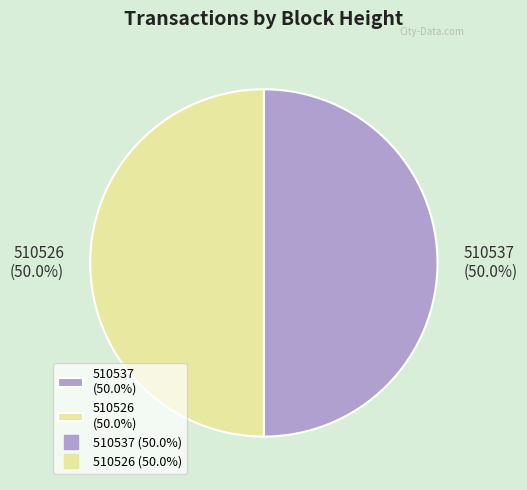

What is the ratio of the value at 510537 (50.0%) to the value at 510526 (50.0%)?

1.0